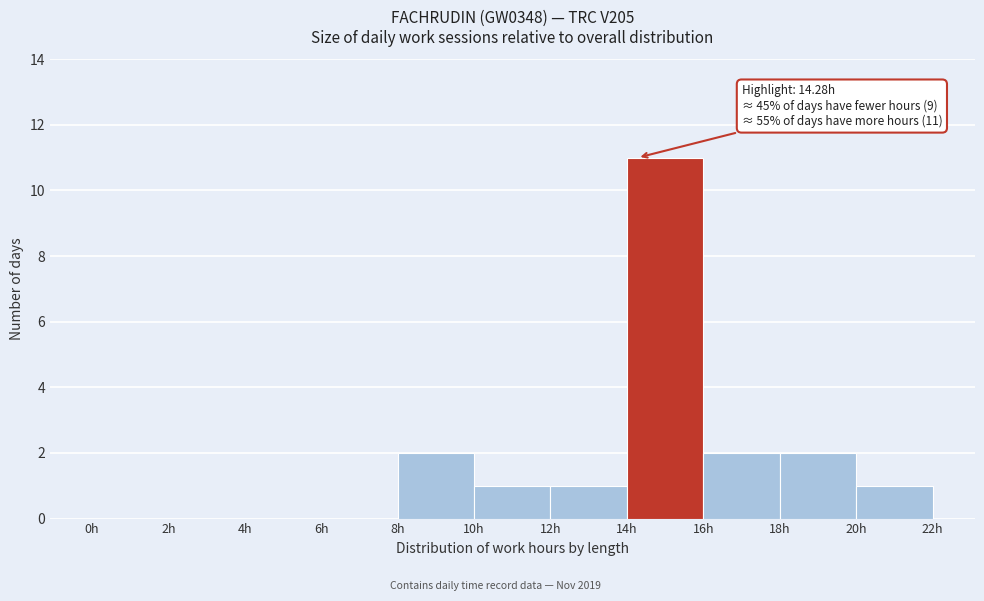

Over which range of the x-axis is the bar tallest?

14 to 16